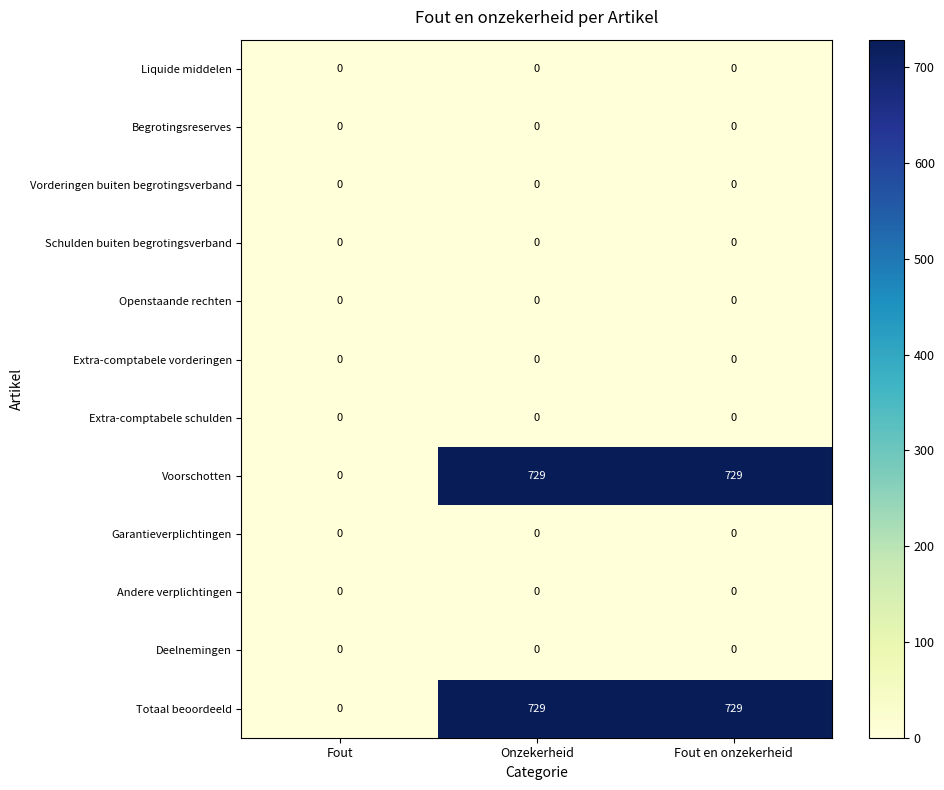

The Garantieverplichtingen series shows 0 at Fout en onzekerheid. True or false?

True